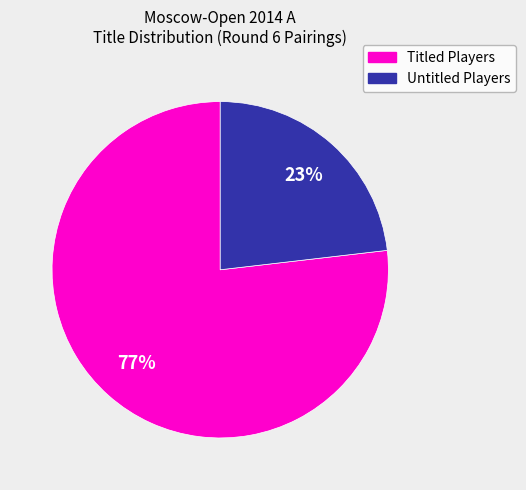

Count the number of slices in the pie.

2